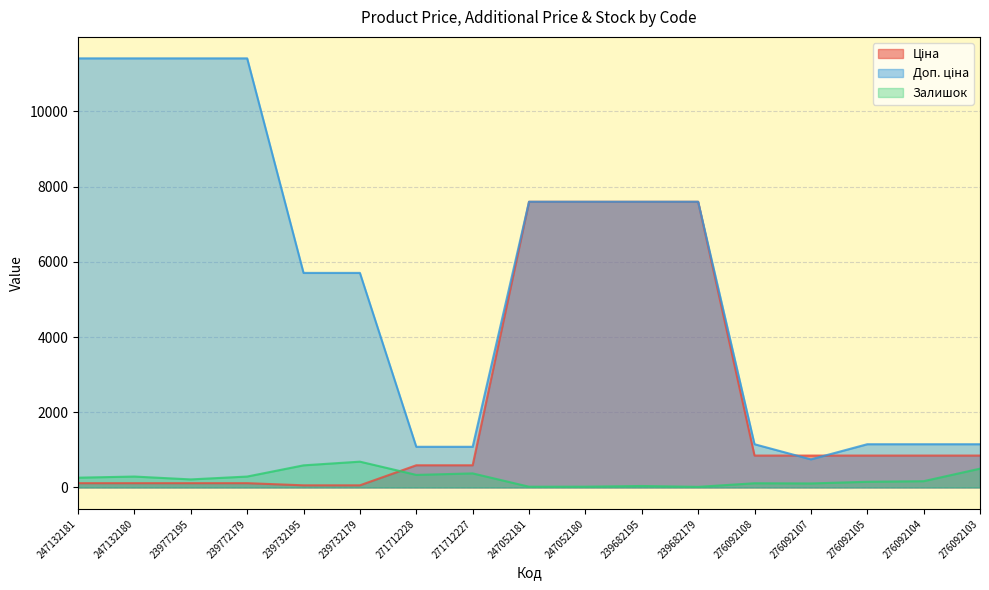

Which series ends up on top after the final intersection of Ціна and Залишок?

Ціна